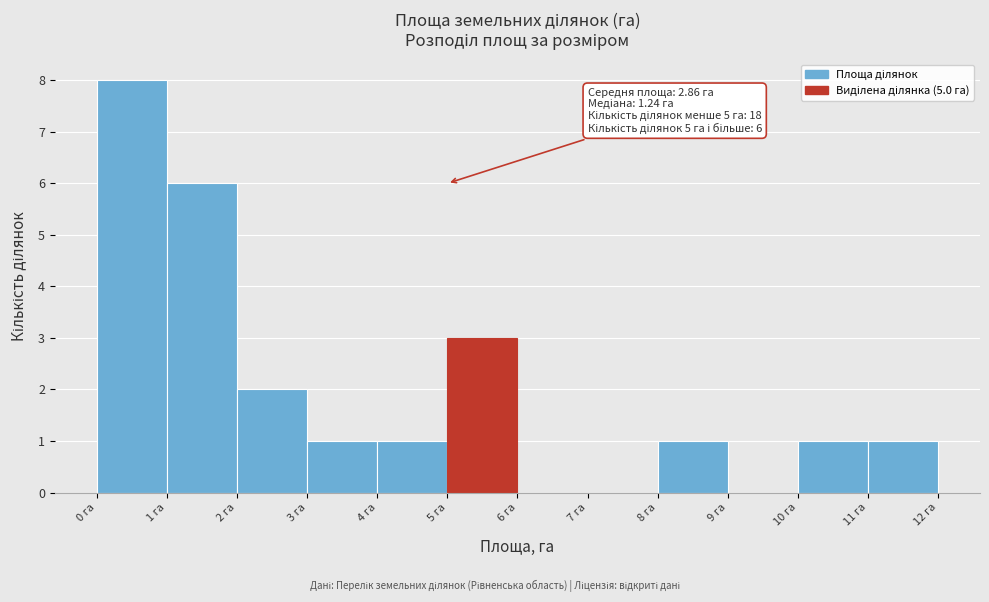

Which range on the x-axis has the tallest bar?

0 to 1